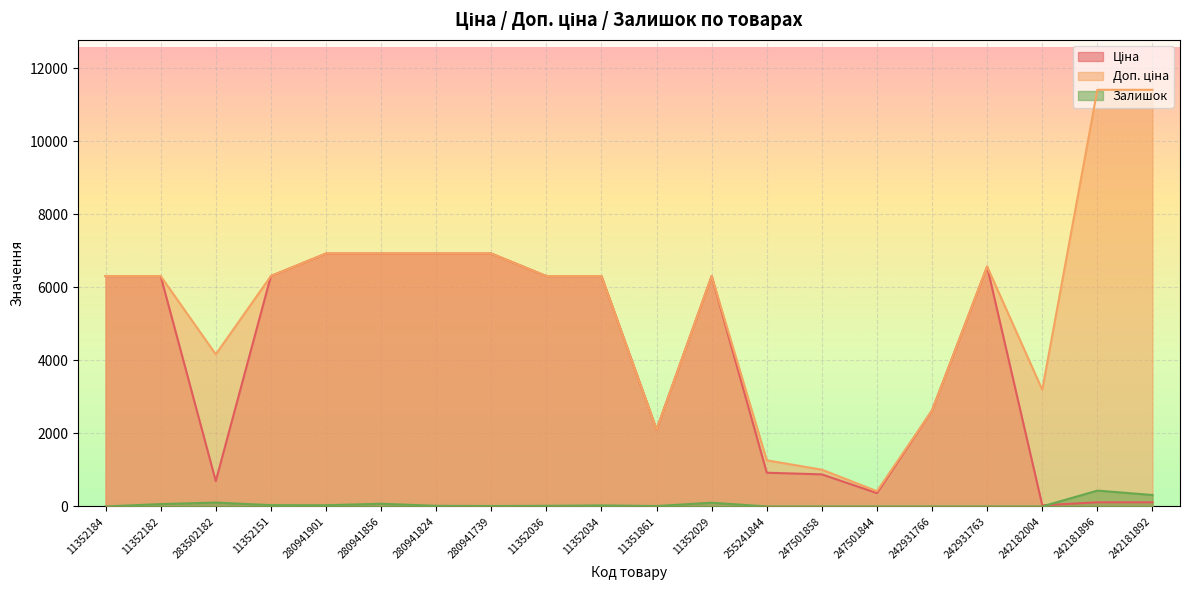

What is the minimum value for Ціна?

31.9